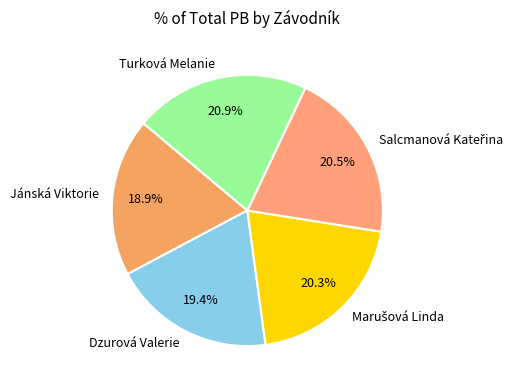

Count the number of slices in the pie.

5